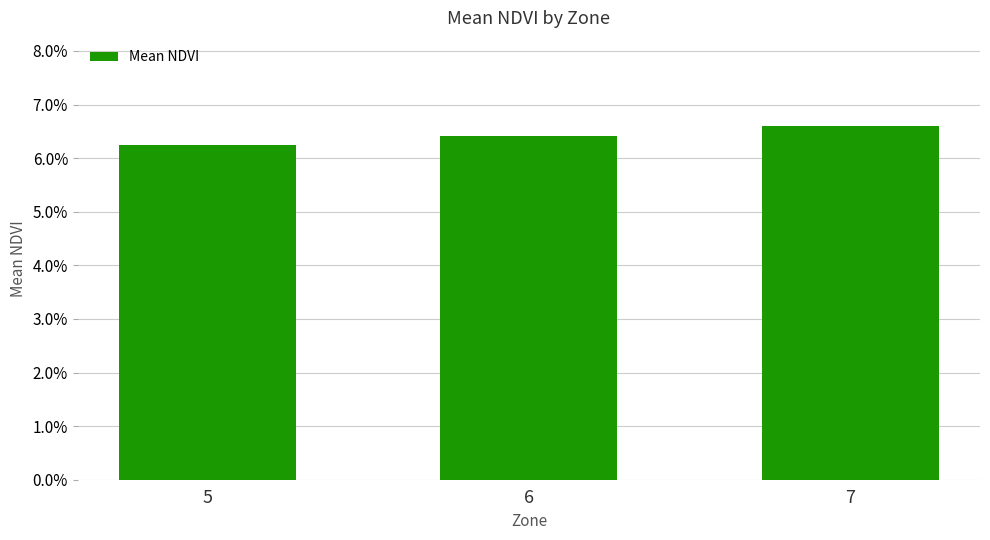

What is the sum of the values at 7 and 6?

0.1